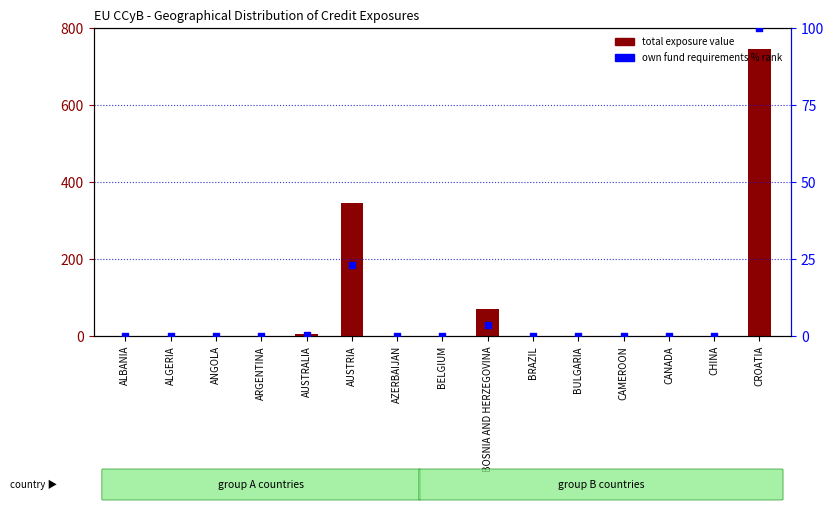

What is the total value across all series at CHINA?

0.2